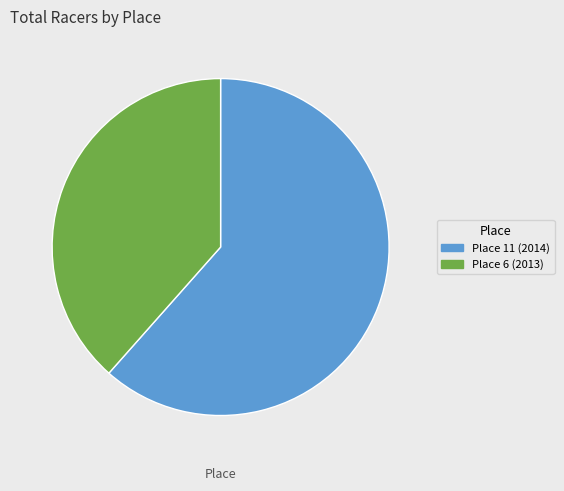

Rank the categories by value from lowest to highest.

Place 6 (2013), Place 11 (2014)